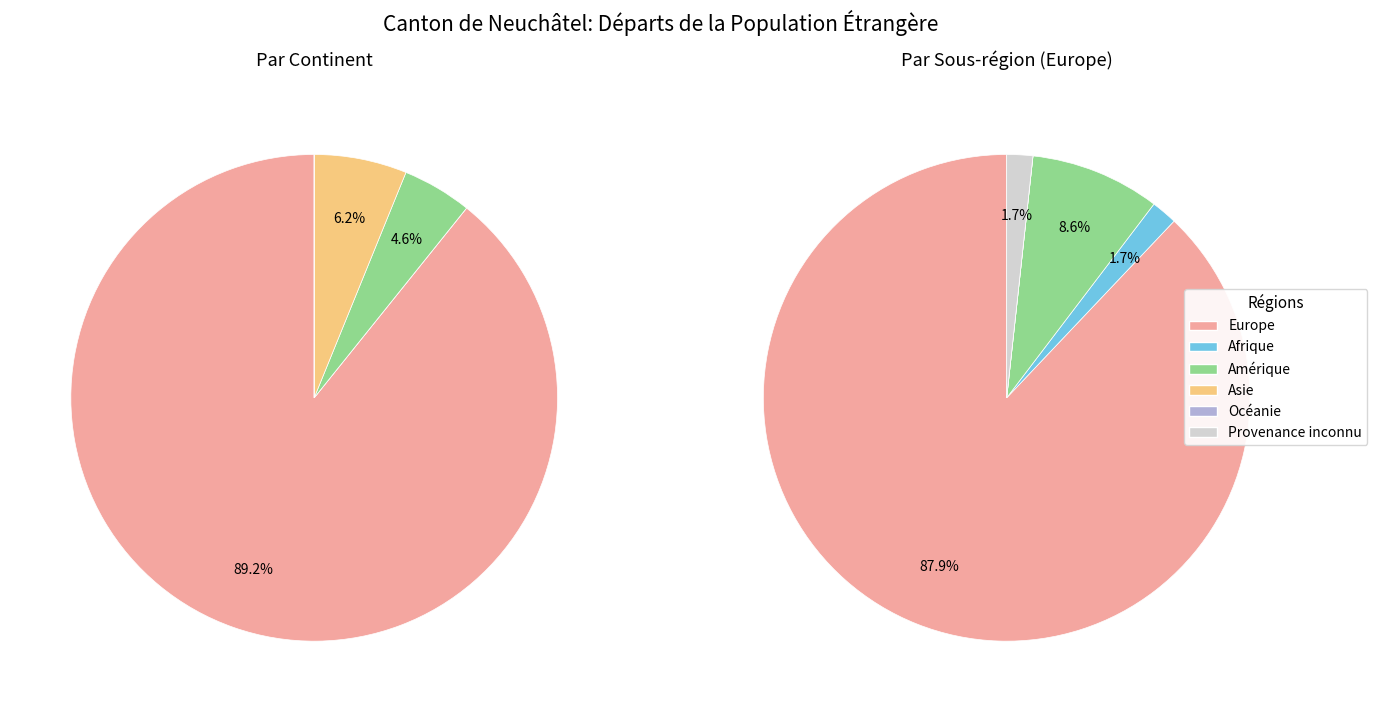

True or false: Amérique accounts for 5% of the total.

True